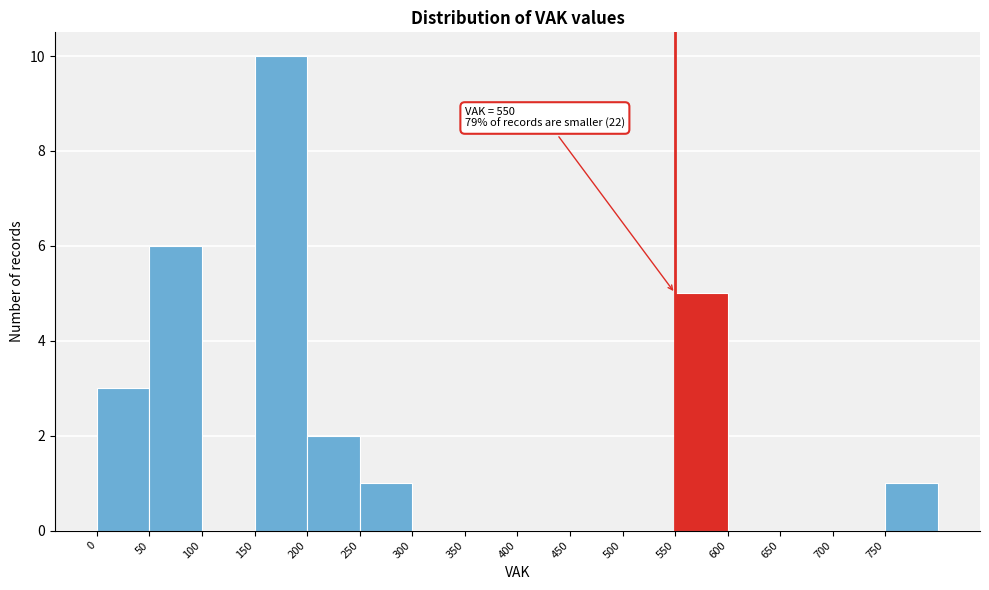

Which range on the x-axis has the tallest bar?

150 to 200